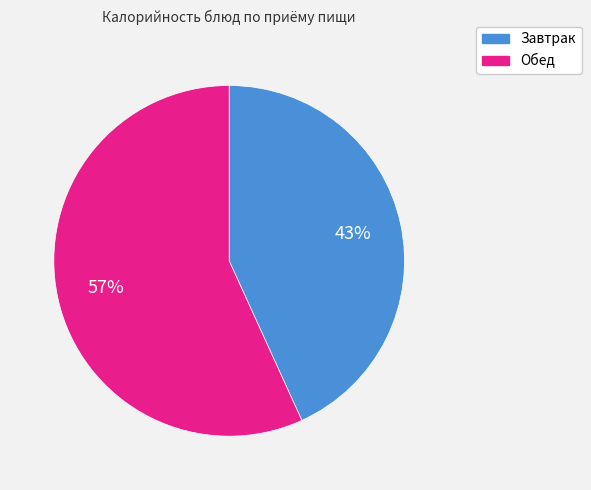

To the nearest percent, what is the difference between the largest and smallest slice percentages?

14%